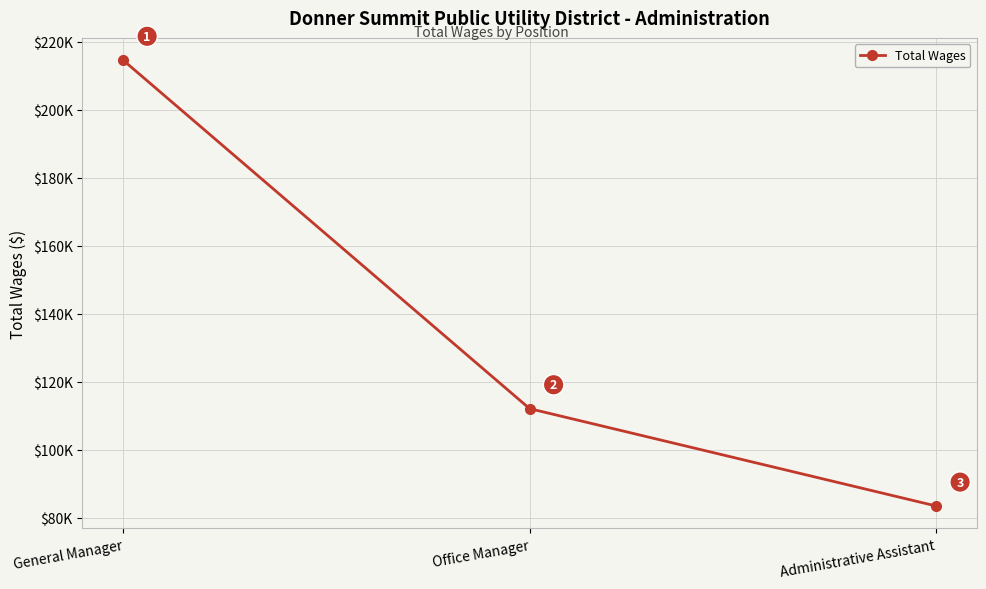

What is the label of the 2nd point from the right?

Office Manager